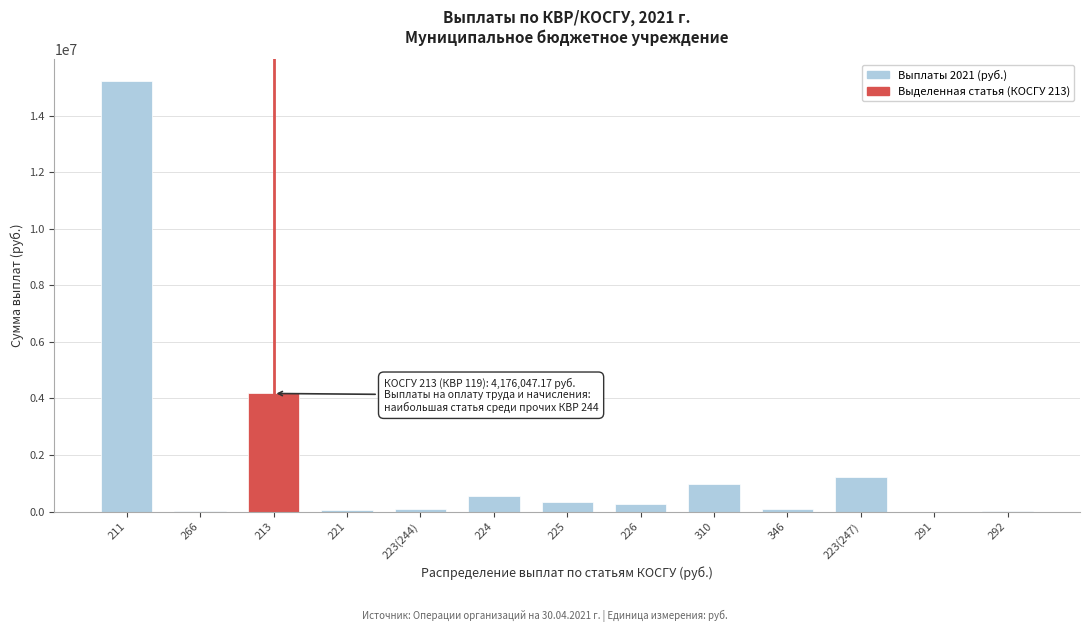

What is the change in value from 225 to 310?

+623303.5